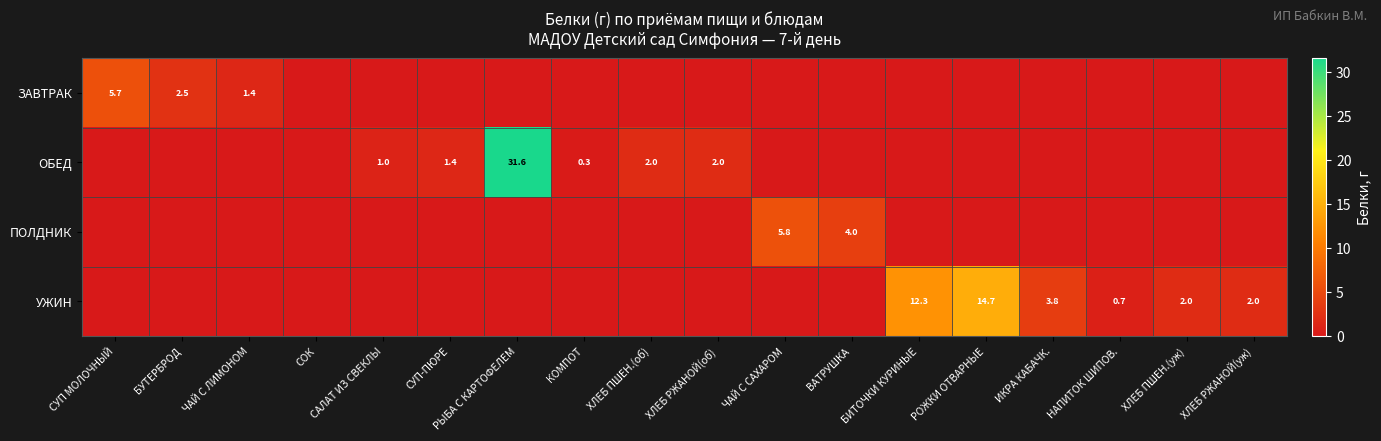

True or false: ОБЕД has a value of 2.0 at ХЛЕБ ПШЕН.(об).

True